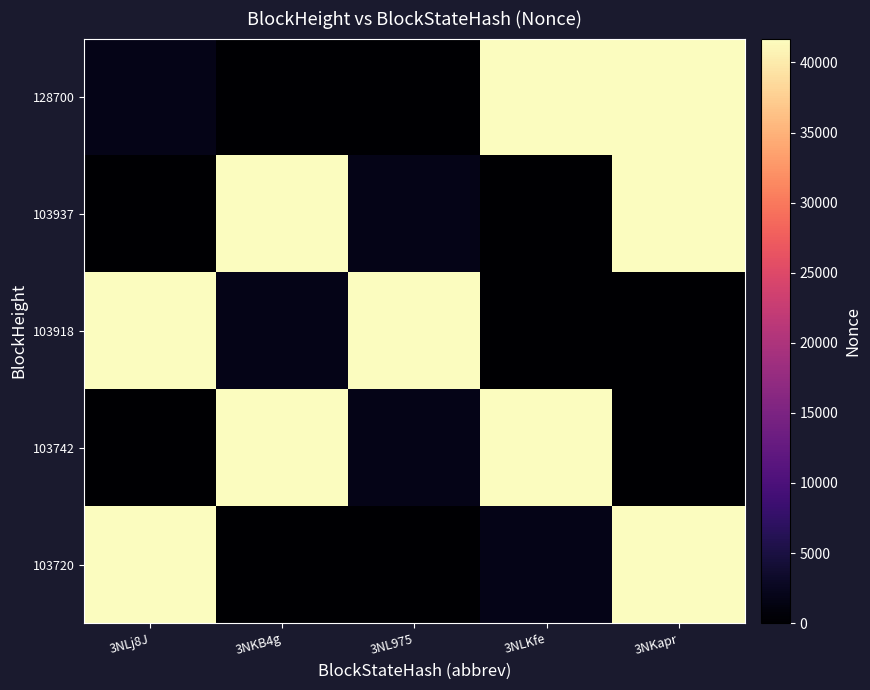

Reading right to left, list all the values displayed in this chart.

128700: 3NKapr=41700	3NLKfe=41640	3NL975=0	3NKB4g=1	3NLj8J=1860
103937: 3NKapr=41640	3NLKfe=0	3NL975=1860	3NKB4g=41700	3NLj8J=1
103918: 3NKapr=0	3NLKfe=1	3NL975=41640	3NKB4g=1860	3NLj8J=41700
103742: 3NKapr=1	3NLKfe=41700	3NL975=1860	3NKB4g=41640	3NLj8J=0
103720: 3NKapr=41700	3NLKfe=1860	3NL975=1	3NKB4g=0	3NLj8J=41640